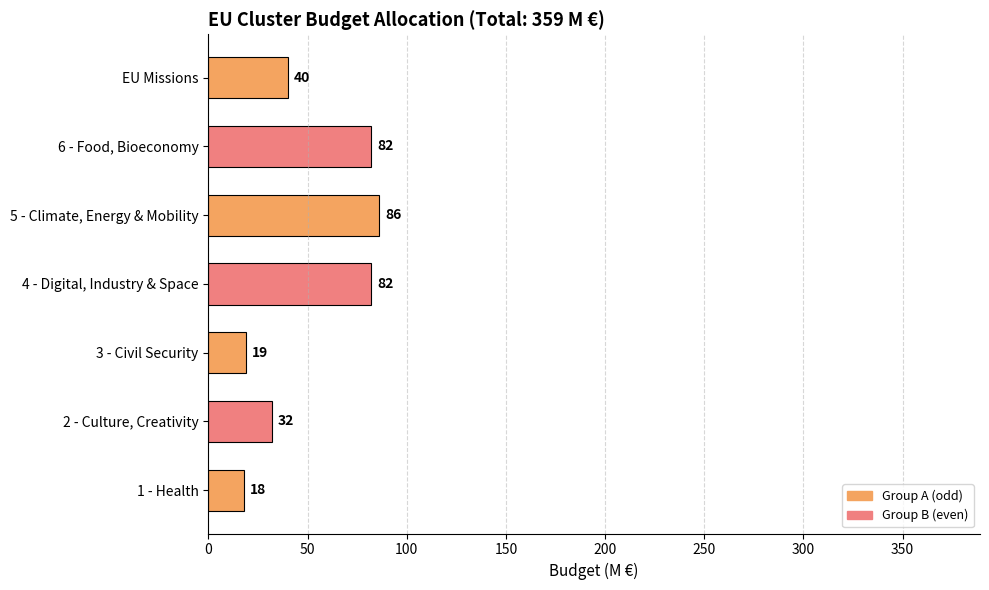

What is the difference between the maximum and minimum values?

68